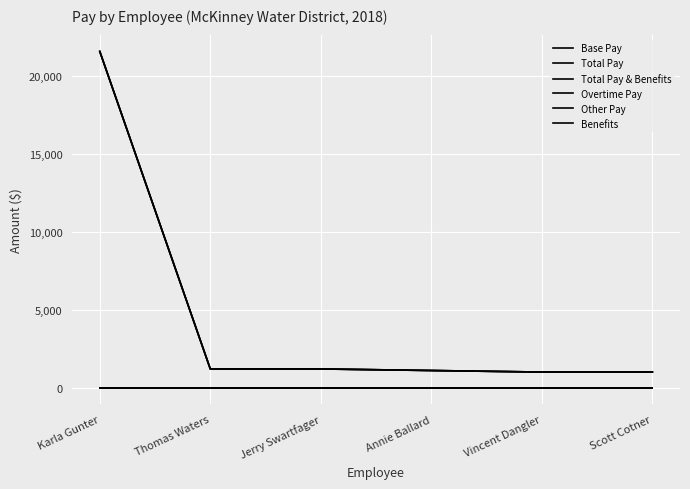

True or false: Benefits and Overtime Pay cross at least once.

False